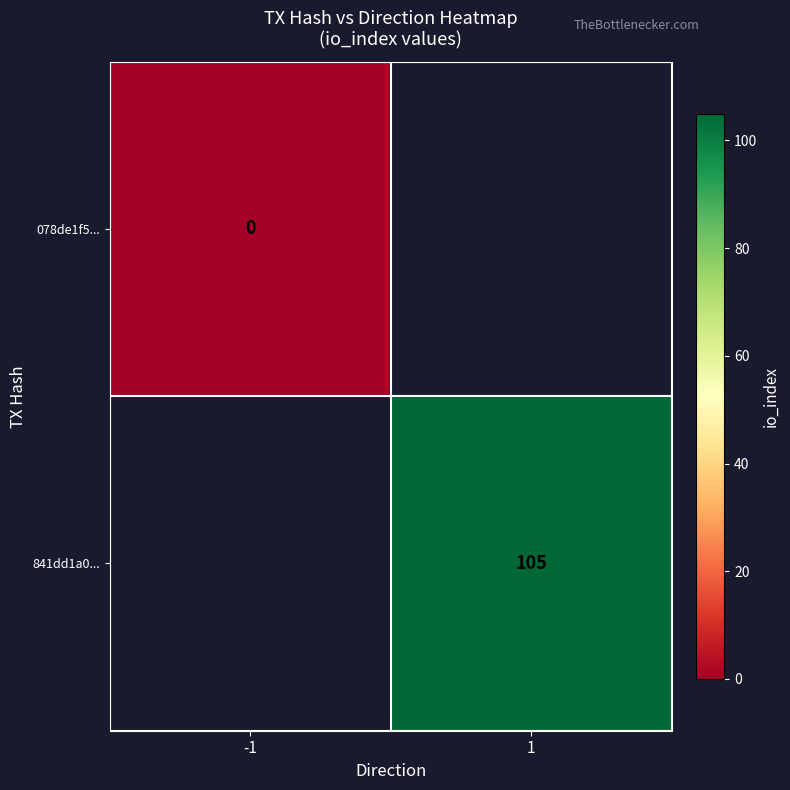

How many data points does each series have?

2